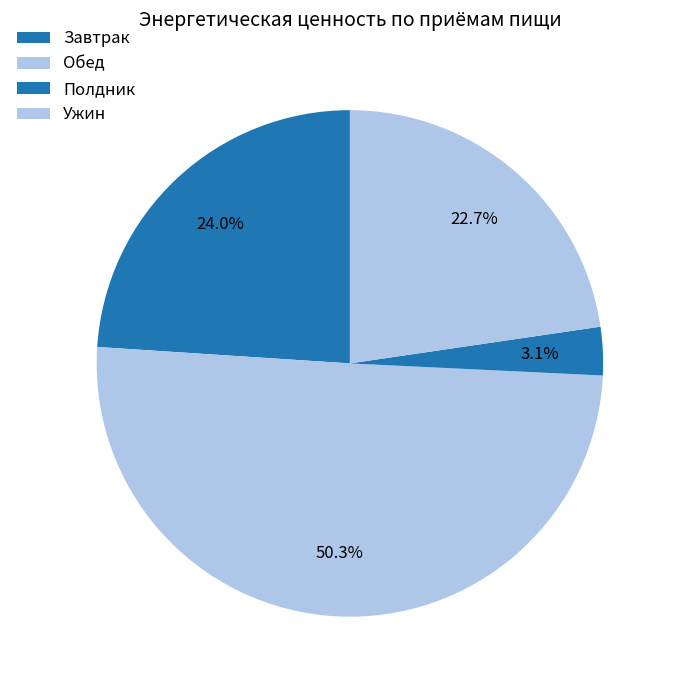

What percentage do Ужин and Полдник together represent?

25.8%